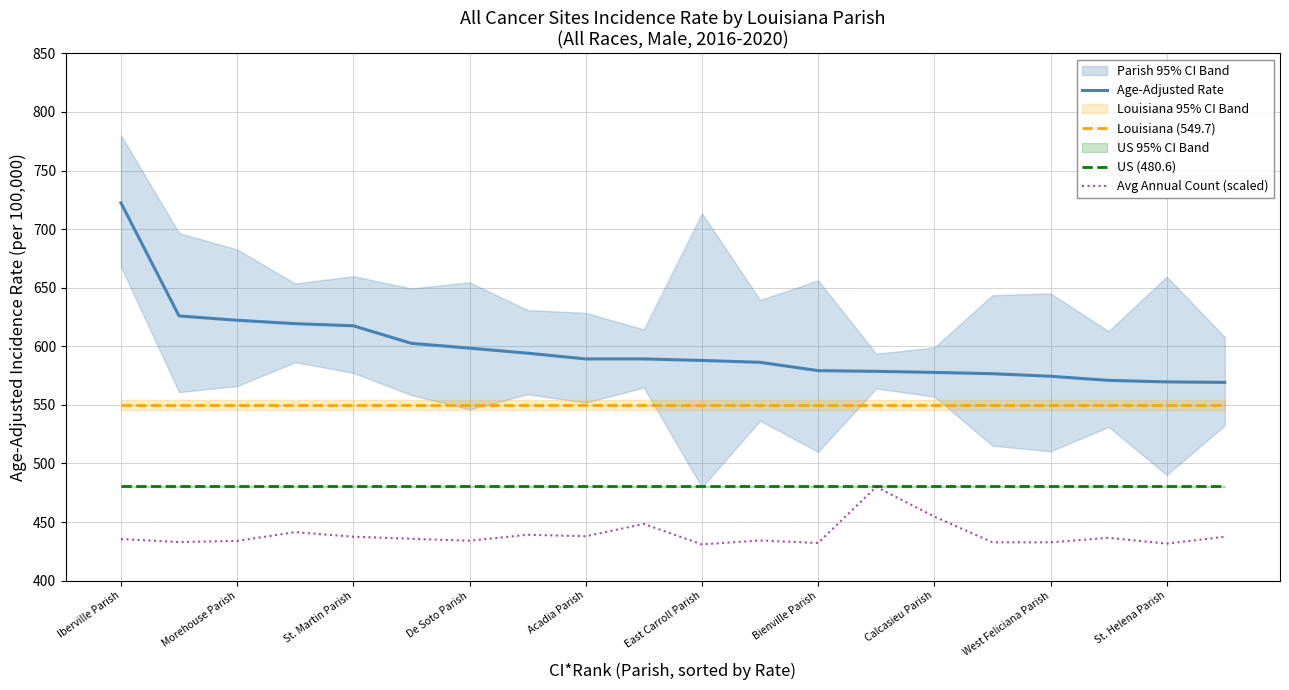

True or false: Age-Adjusted Rate and Avg Annual Count (scaled) intersect in this chart.

False